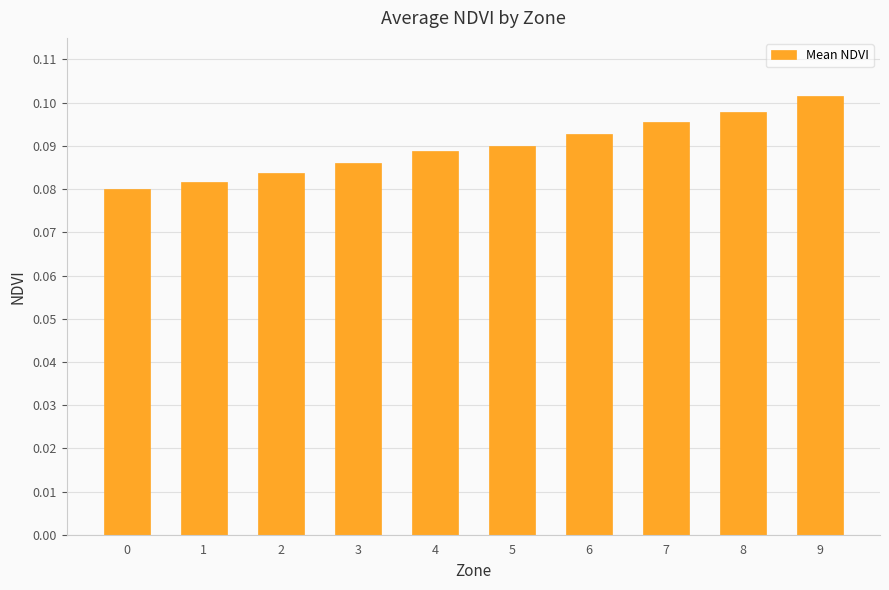

The value at 4 is 0.2. True or false?

False